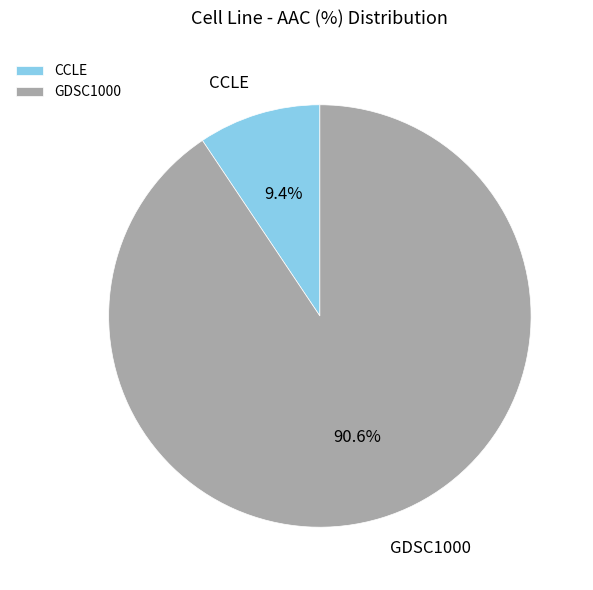

To the nearest percent, what is the difference between the CCLE and GDSC1000 slice percentages?

81%